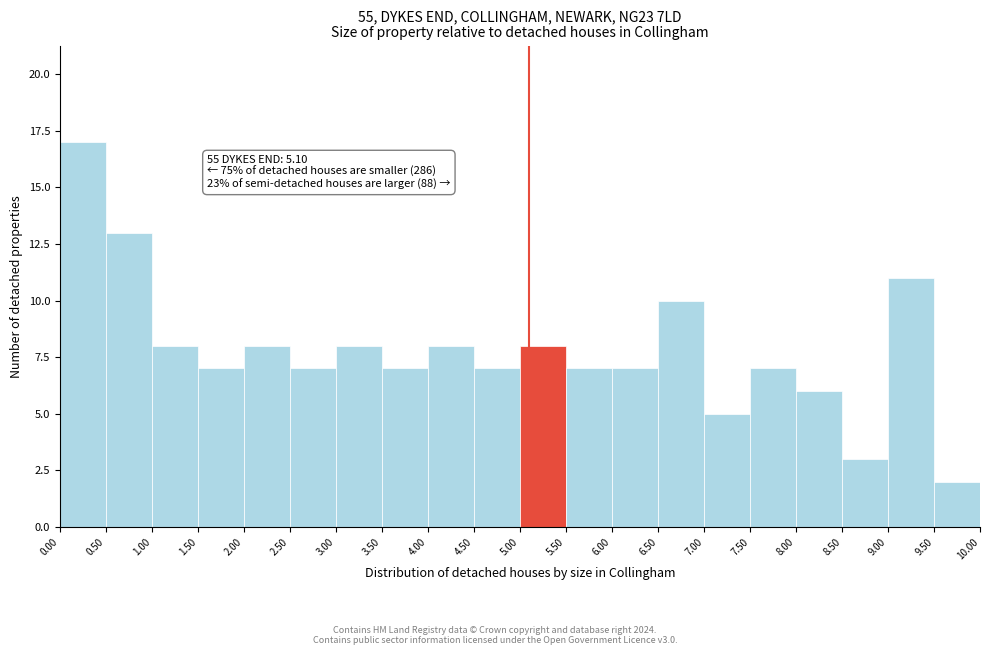

Which range on the x-axis has the tallest bar?

0.00 to 0.50